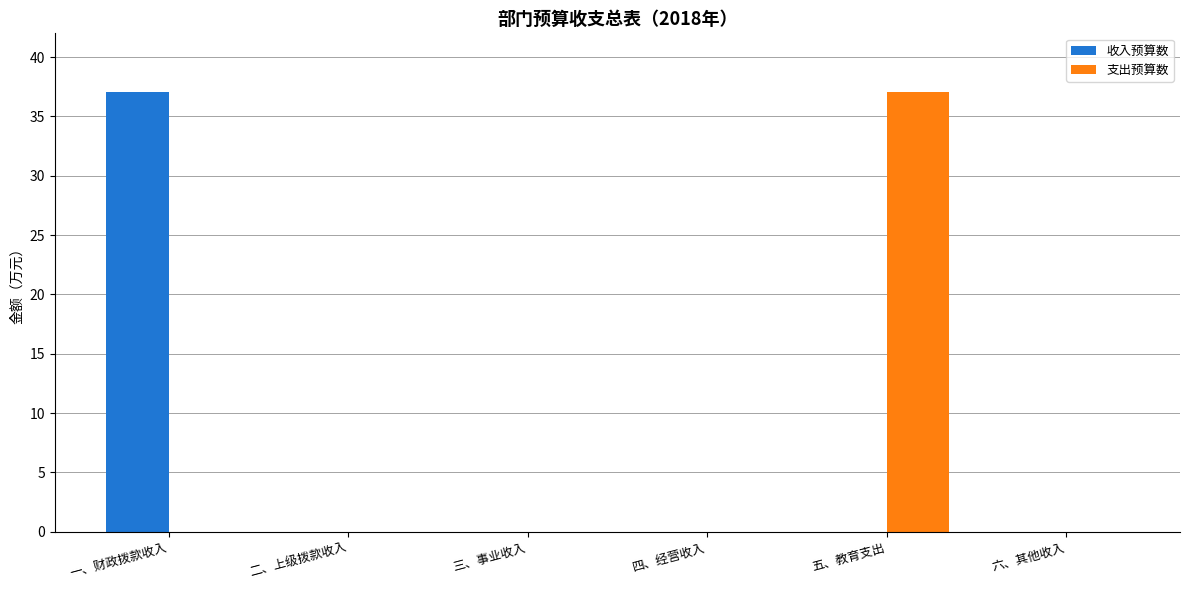

Count the number of data series in this chart.

2